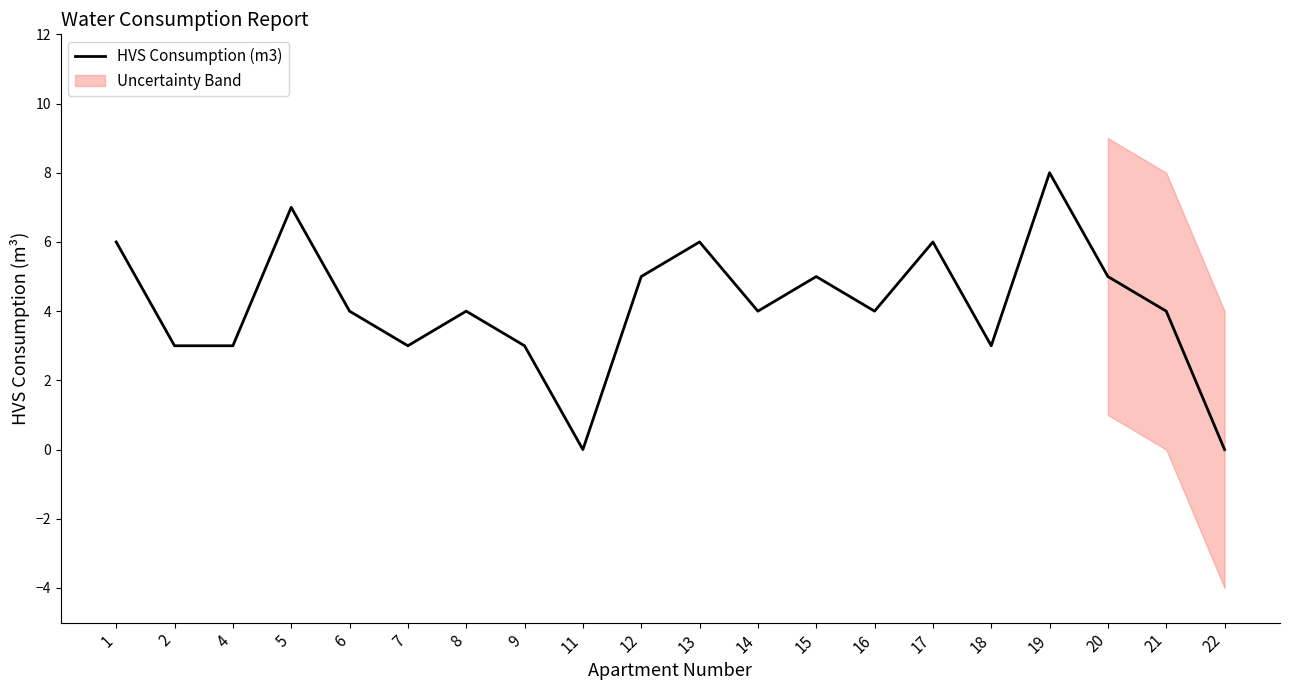

List the labels in order of value, largest first.

19, 5, 1, 13, 17, 12, 15, 20, 6, 8, 14, 16, 21, 2, 4, 7, 9, 18, 11, 22